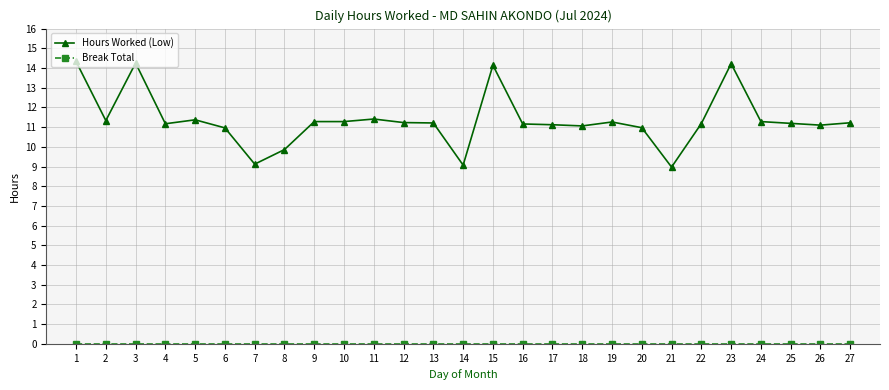

The value of Hours Worked (Low) at 6 is 11.0. True or false?

True